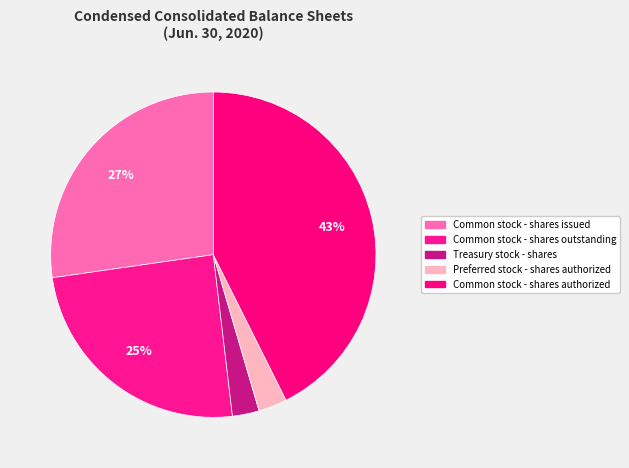

Count the number of slices in the pie.

5